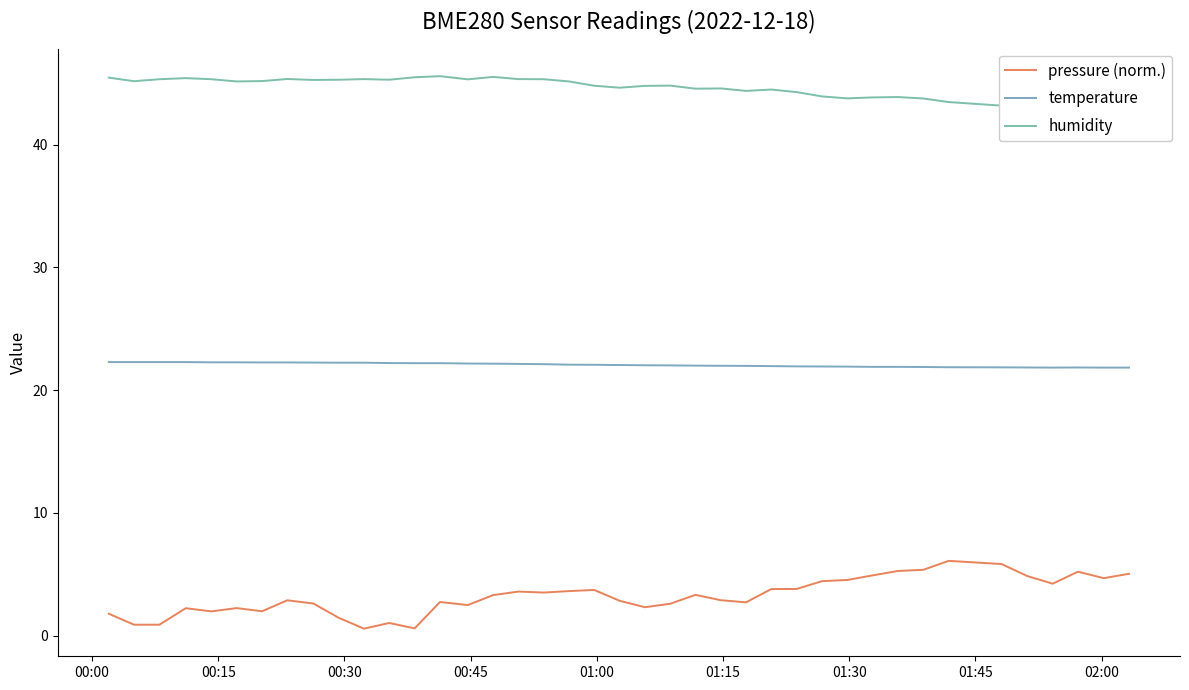

What is the difference between the maximum and minimum values in the temperature series?

0.4